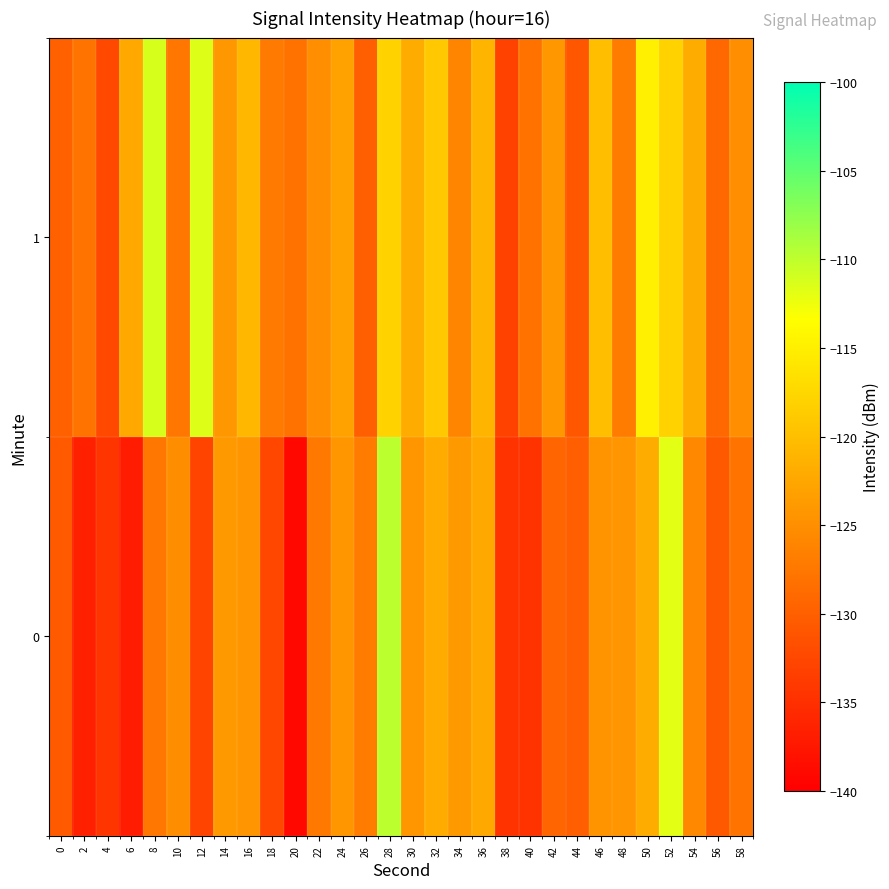

What is the minimum value shown in the chart?

-139.1